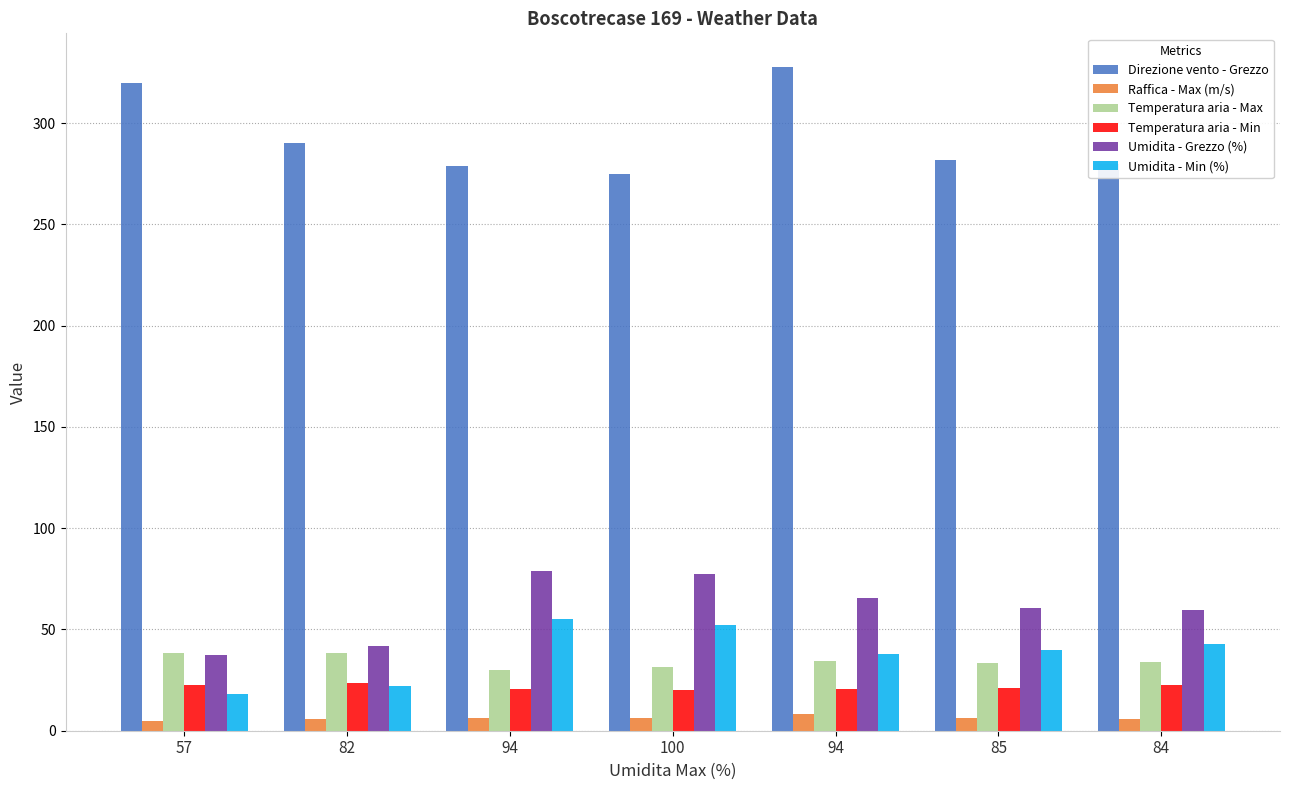

How many values in the Temperatura aria - Max series exceed 34?

4